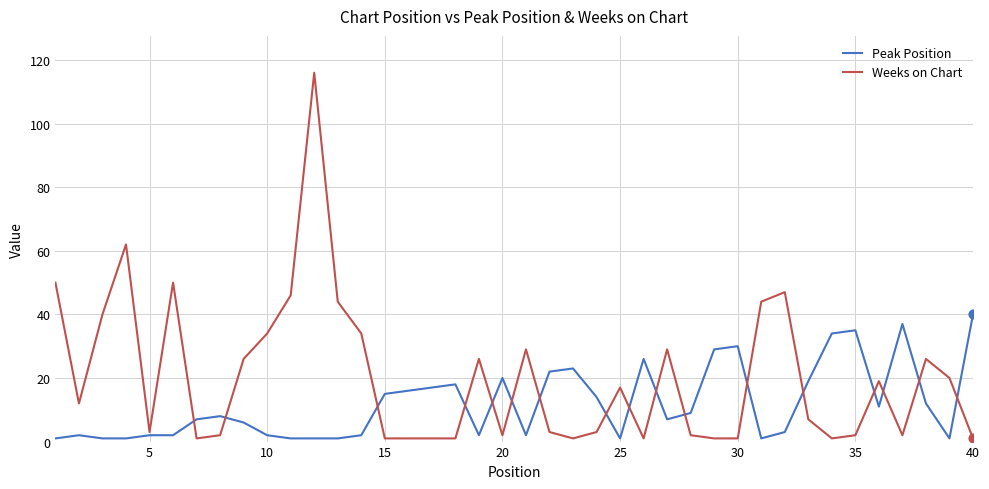

Which series has the largest total across all categories?

Weeks on Chart